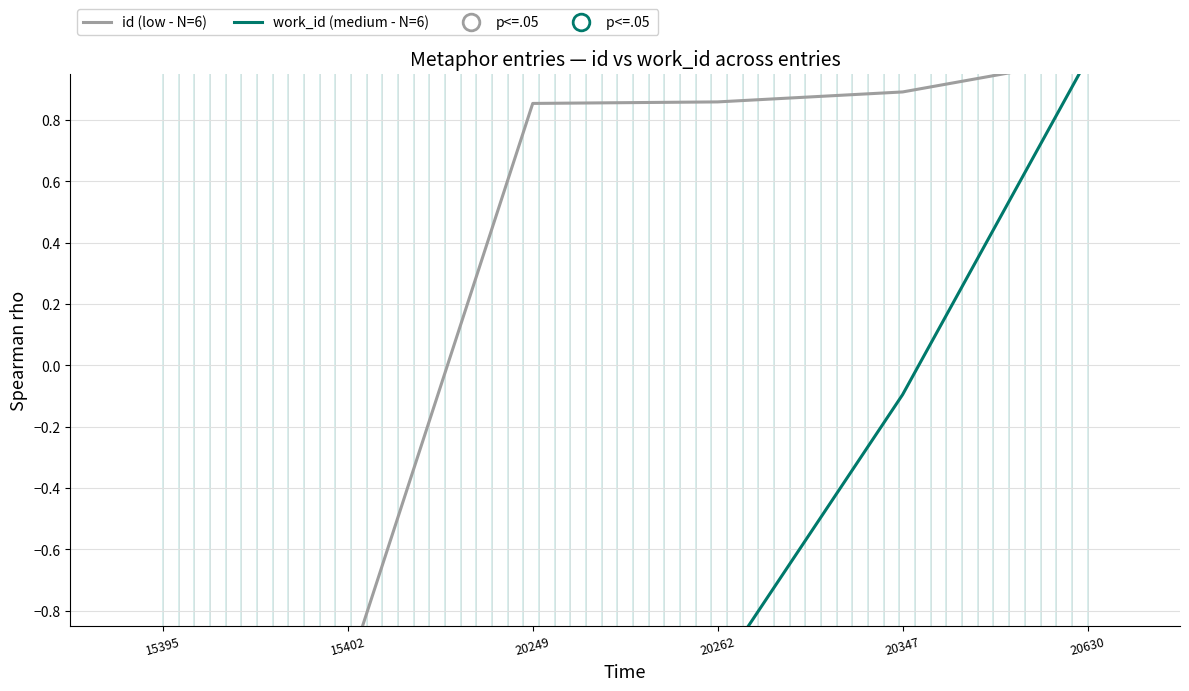

Read the work_id (medium - N=6) value at 15402.

-1.0